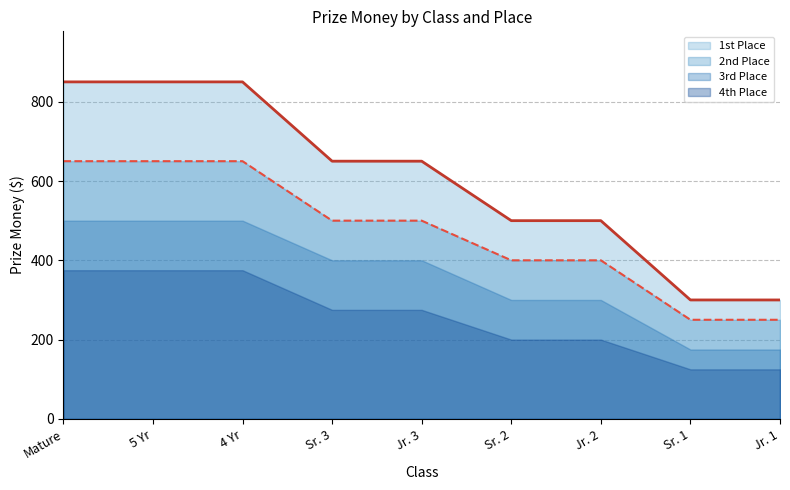

What is the minimum value shown in the chart?

125